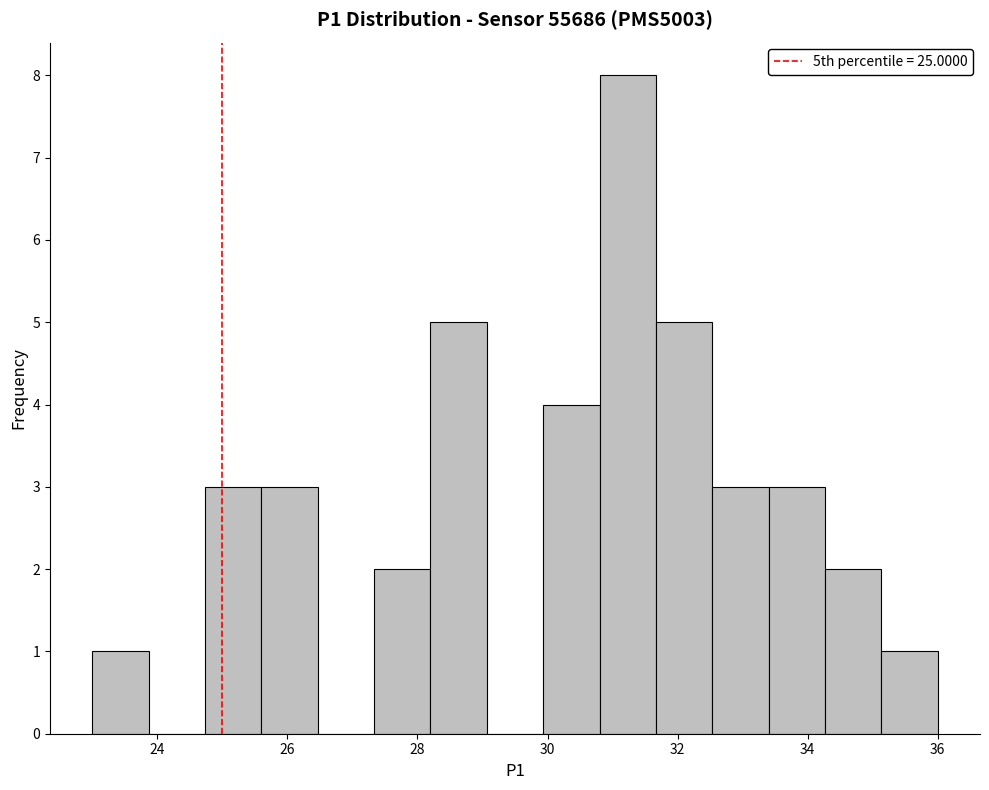

Over which range of the x-axis is the bar tallest?

30.8 to 31.6